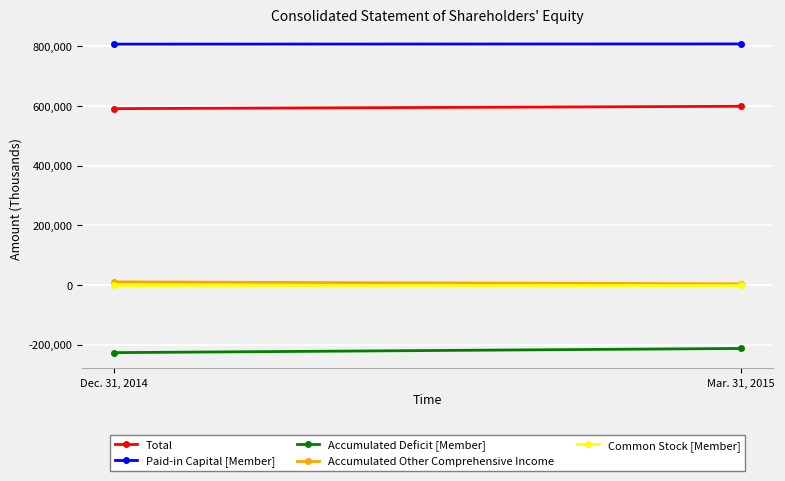

Which series changed the most between Dec. 31, 2014 and Mar. 31, 2015?

Accumulated Deficit [Member]